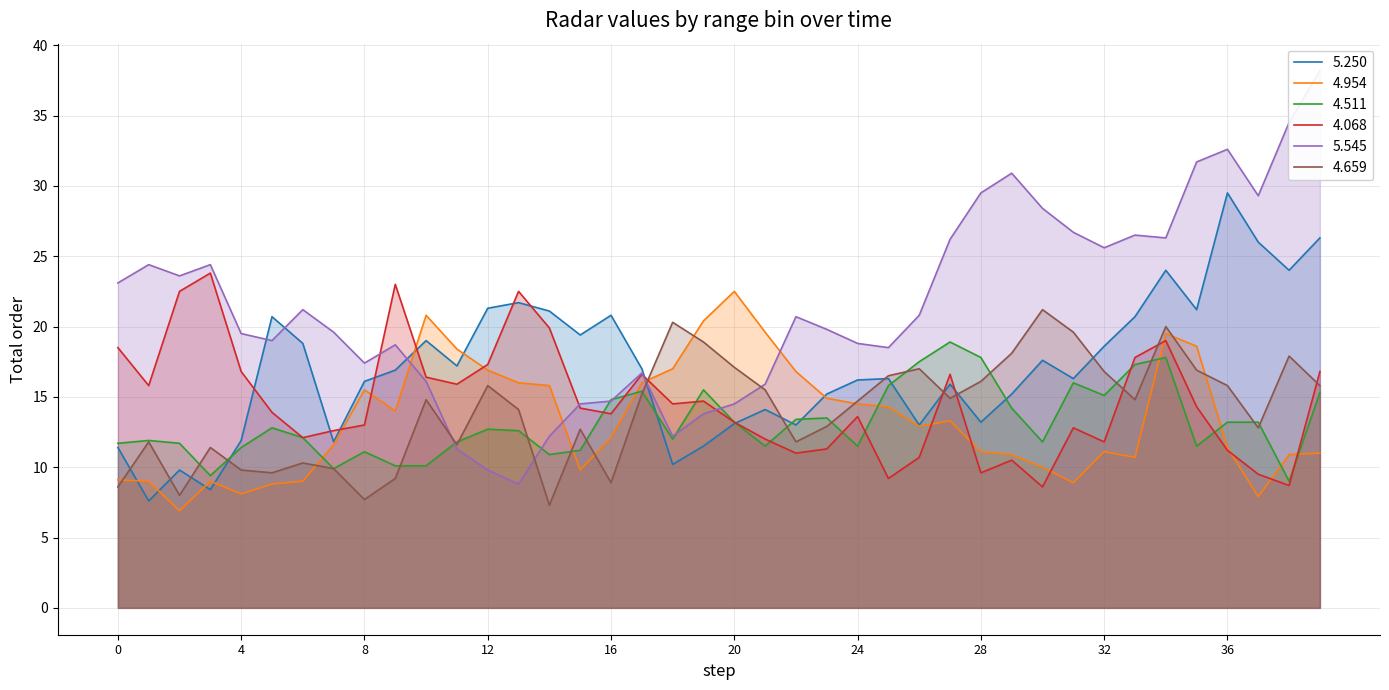

True or false: 4.511 and 5.545 cross at least once.

True